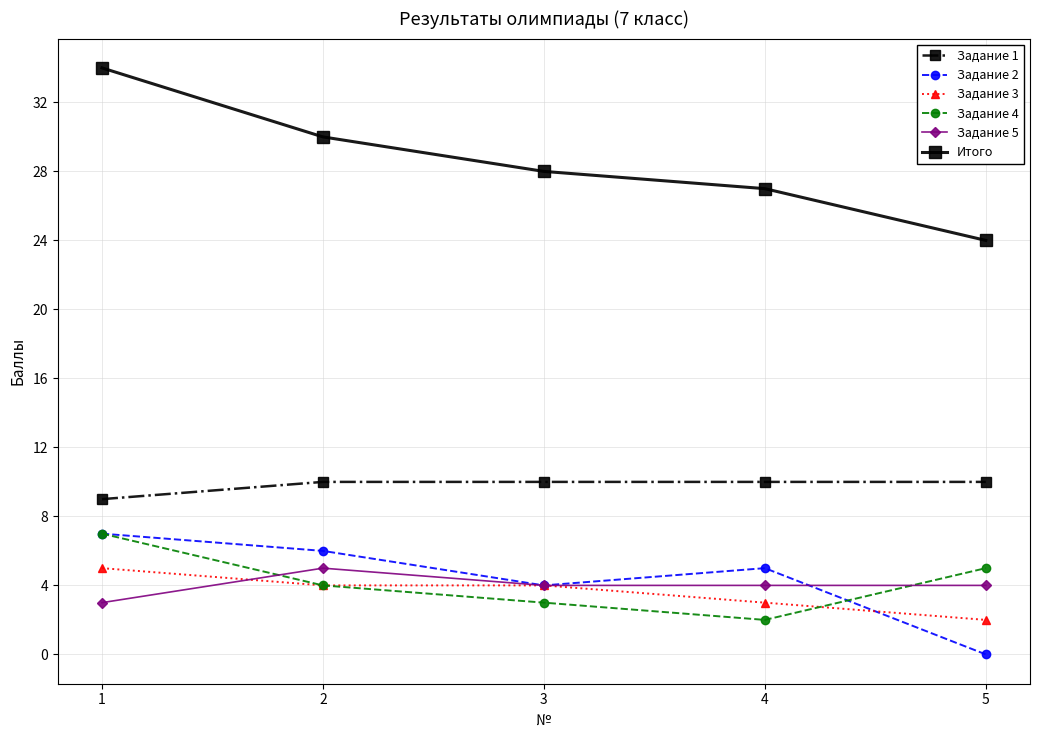

Which label corresponds to the smallest value in the chart?

5